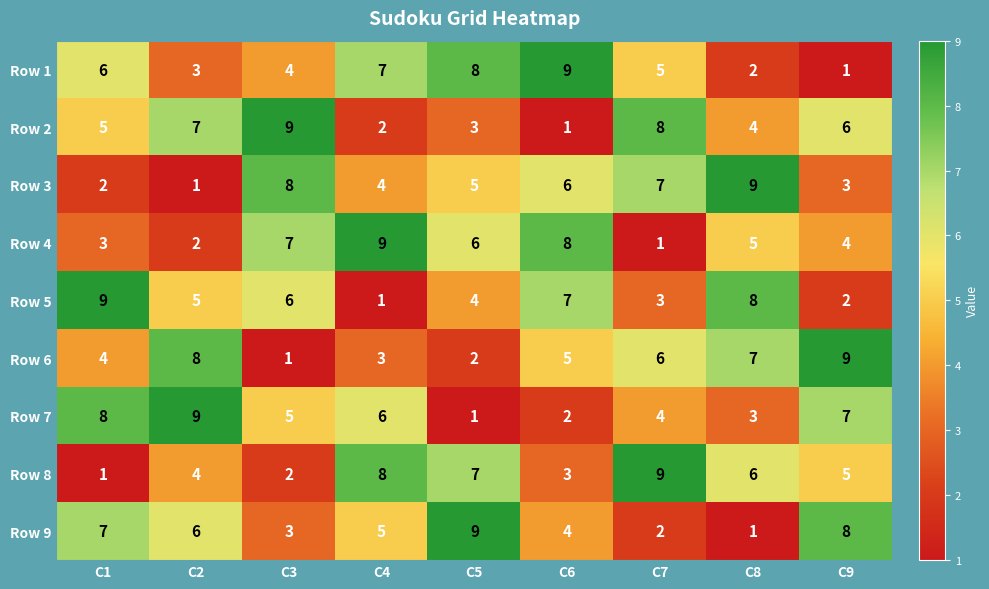

What is the approximate value of Row 4 at C3?

7